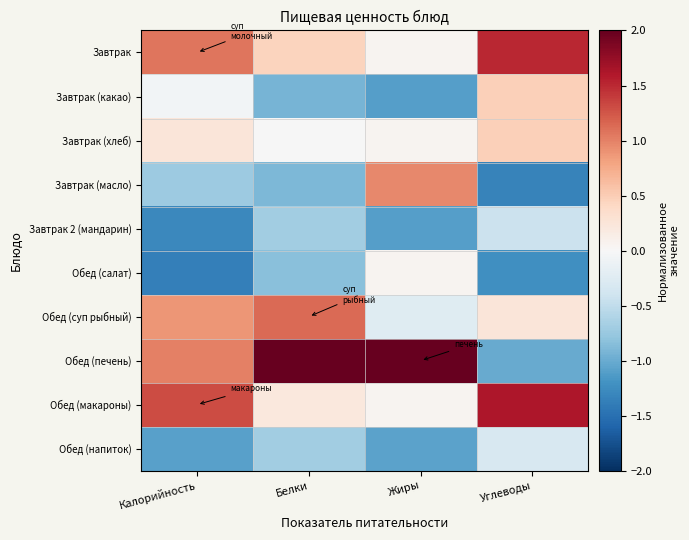

What is the greatest value displayed?

2.3